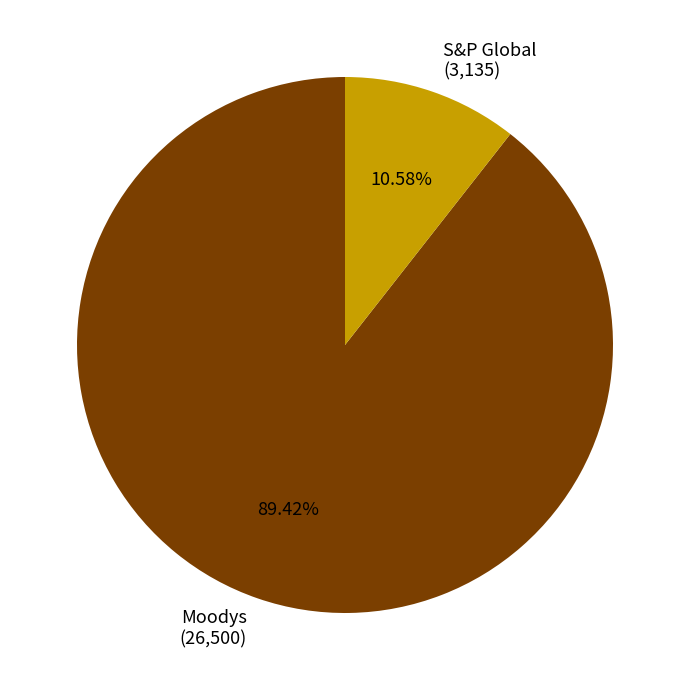

Which slice is the largest?

Moodys